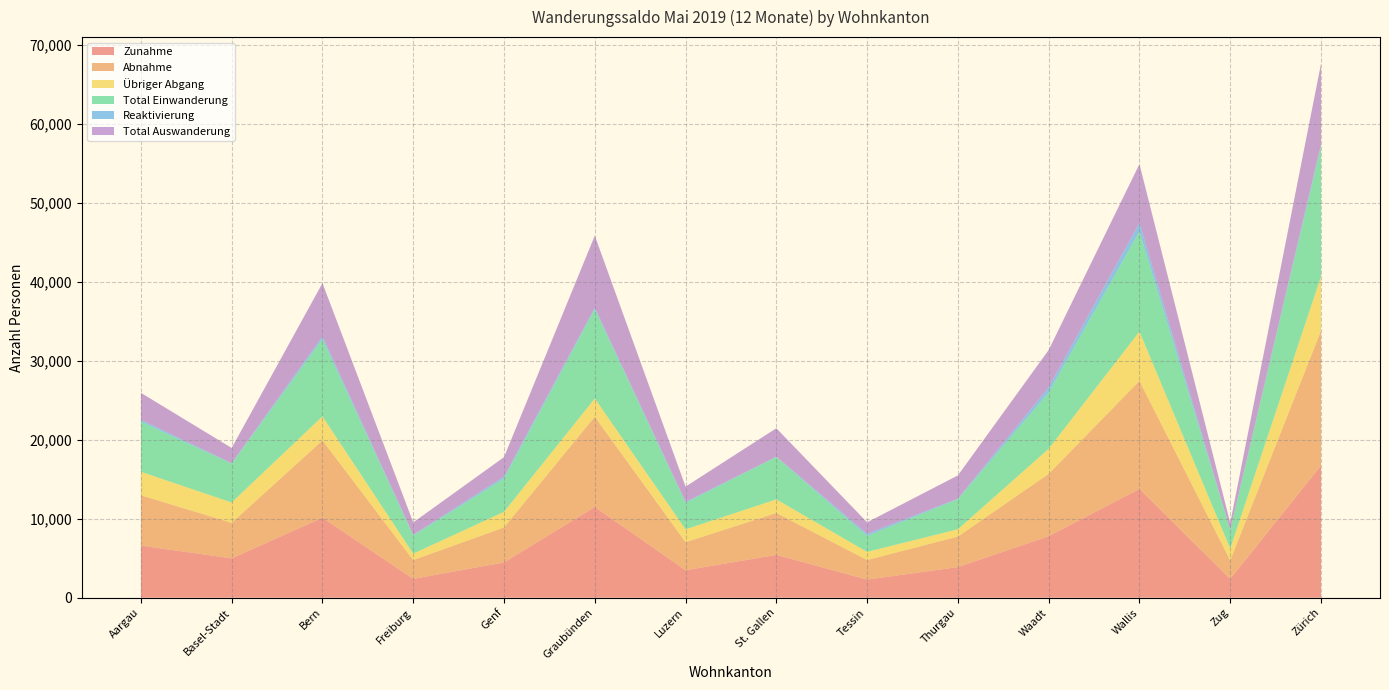

Reading left to right, what are all the values shown in this chart?

Zunahme: Aargau=6596	Basel-Stadt=4981	Bern=10128	Freiburg=2383	Genf=4462	Graubünden=11497	Luzern=3476	St. Gallen=5422	Tessin=2294	Thurgau=3876	Waadt=7788	Wallis=13776	Zug=2378	Zürich=16737
Abnahme: Aargau=6381	Basel-Stadt=4504	Bern=9799	Freiburg=2385	Genf=4442	Graubünden=11438	Luzern=3559	St. Gallen=5313	Tessin=2481	Thurgau=3870	Waadt=7903	Wallis=13693	Zug=2354	Zürich=17085
Übriger Abgang: Aargau=2974	Basel-Stadt=2577	Bern=3050	Freiburg=815	Genf=1977	Graubünden=2304	Luzern=1628	St. Gallen=1719	Tessin=1030	Thurgau=928	Waadt=3174	Wallis=6251	Zug=1497	Zürich=6876
Total Einwanderung: Aargau=6340	Basel-Stadt=4930	Bern=9785	Freiburg=2298	Genf=4208	Graubünden=11308	Luzern=3373	St. Gallen=5369	Tessin=2021	Thurgau=3807	Waadt=7139	Wallis=12669	Zug=2360	Zürich=16451
Reaktivierung: Aargau=256	Basel-Stadt=51	Bern=343	Freiburg=85	Genf=254	Graubünden=189	Luzern=103	St. Gallen=53	Tessin=273	Thurgau=69	Waadt=649	Wallis=1107	Zug=18	Zürich=286
Total Auswanderung: Aargau=3407	Basel-Stadt=1927	Bern=6749	Freiburg=1570	Genf=2465	Graubünden=9134	Luzern=1931	St. Gallen=3594	Tessin=1451	Thurgau=2942	Waadt=4729	Wallis=7442	Zug=857	Zürich=10209